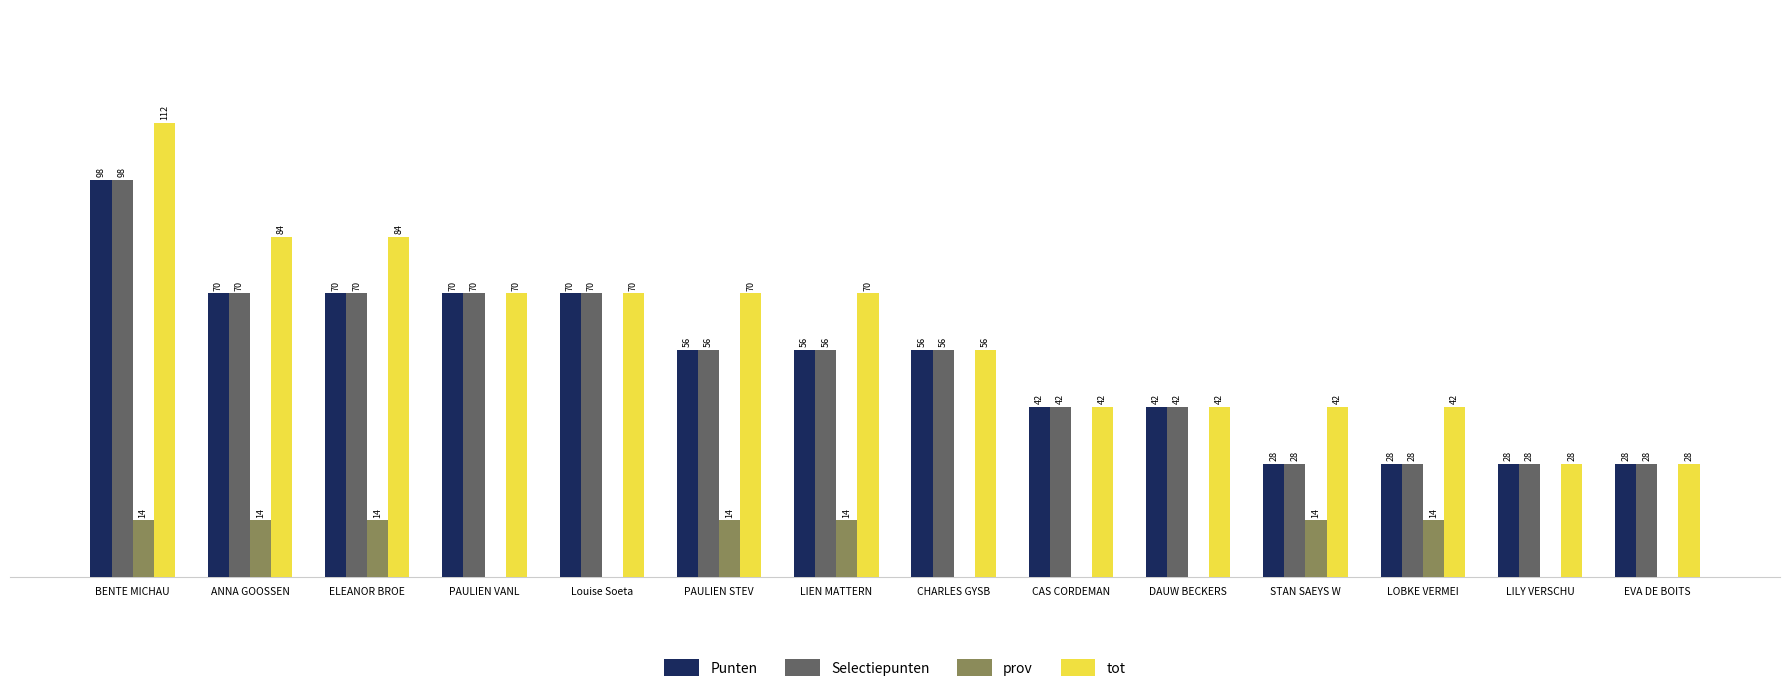

Which category has the highest value in the Selectiepunten series?

BENTE MICHAU